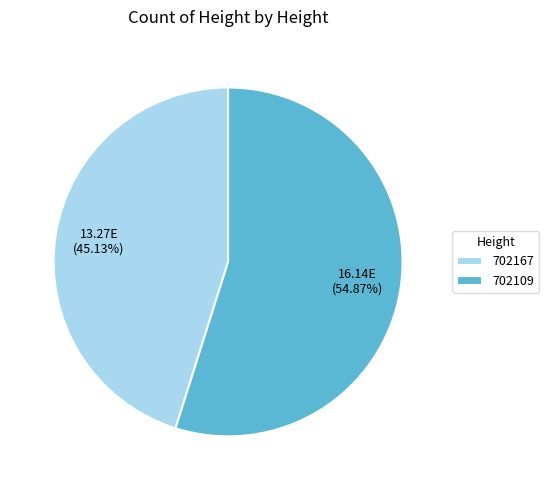

Which slice is the smallest?

702167